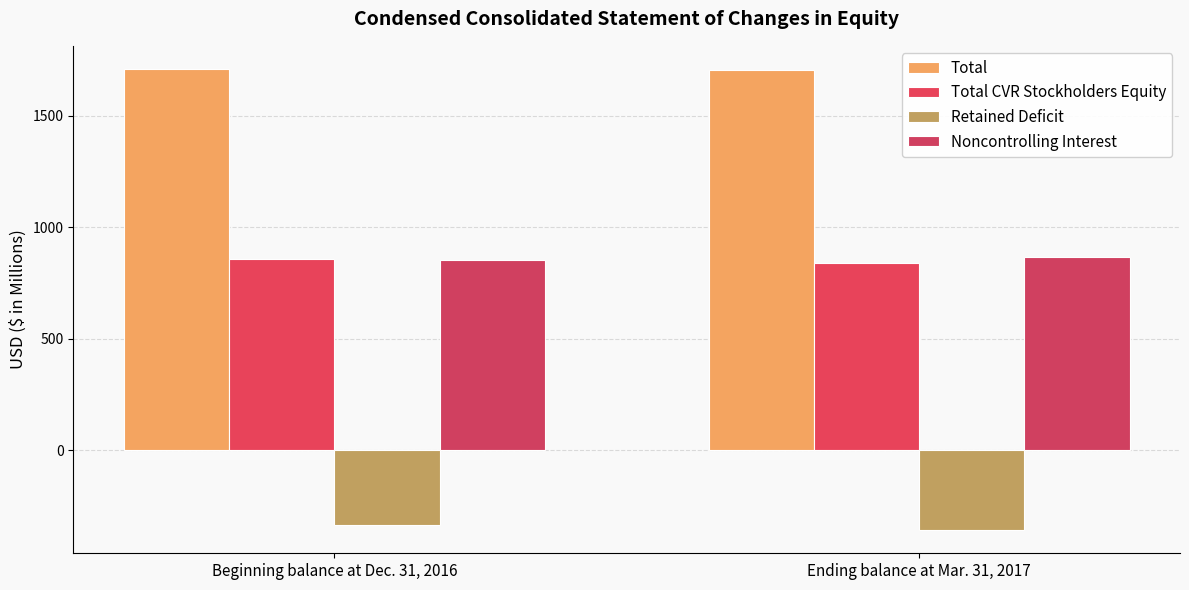

What is the label of the 2nd bar from the right?

Beginning balance at Dec. 31, 2016